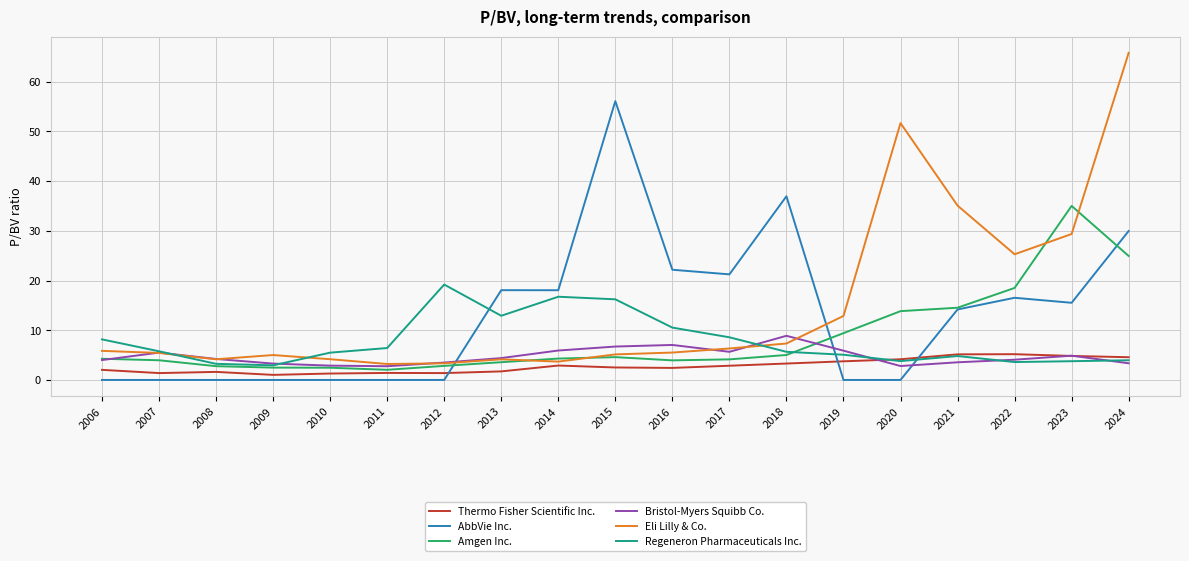

Rank the series by their maximum value, from highest to lowest.

Eli Lilly & Co., AbbVie Inc., Amgen Inc., Regeneron Pharmaceuticals Inc., Bristol-Myers Squibb Co., Thermo Fisher Scientific Inc.